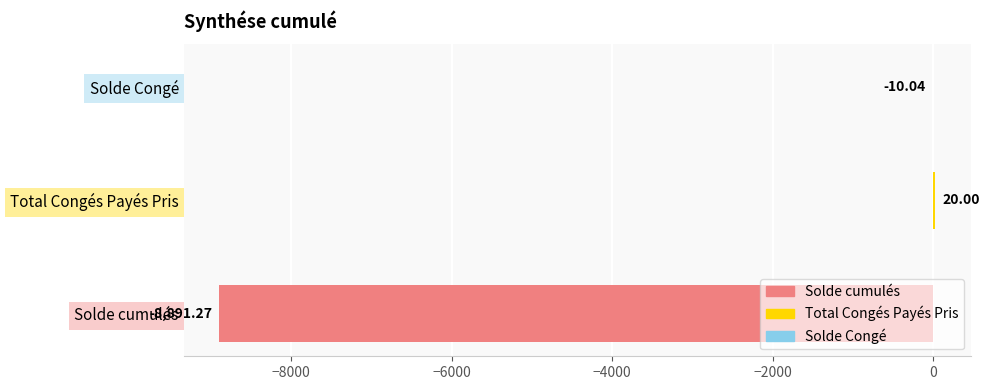

Between Solde cumulés and Total Congés Payés Pris, which is larger?

Total Congés Payés Pris